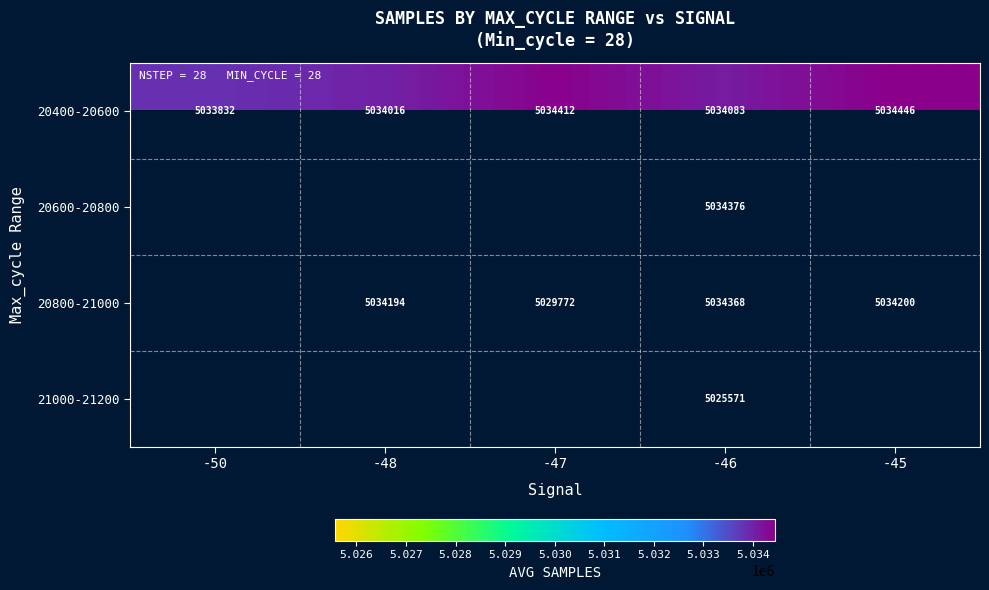

At which category does the chart reach its minimum across all series?

-46